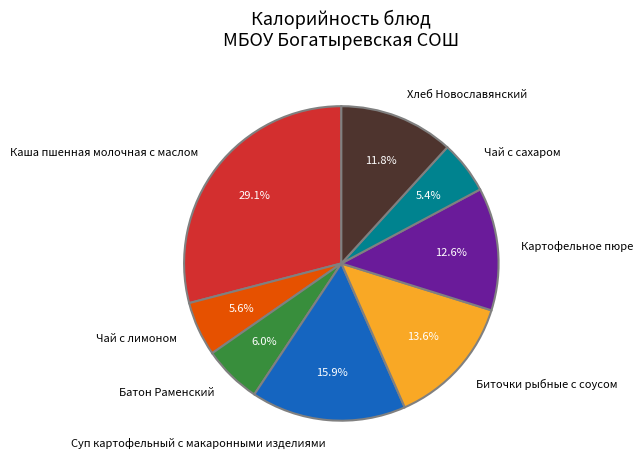

What percentage is NOT represented by Чай с лимоном?

94.4%